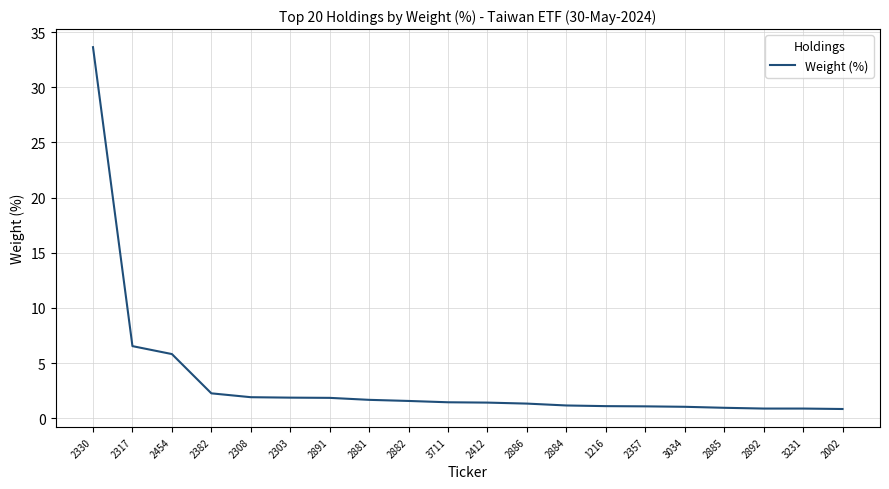

What is the change in value from 2454 to 1216?

-4.7